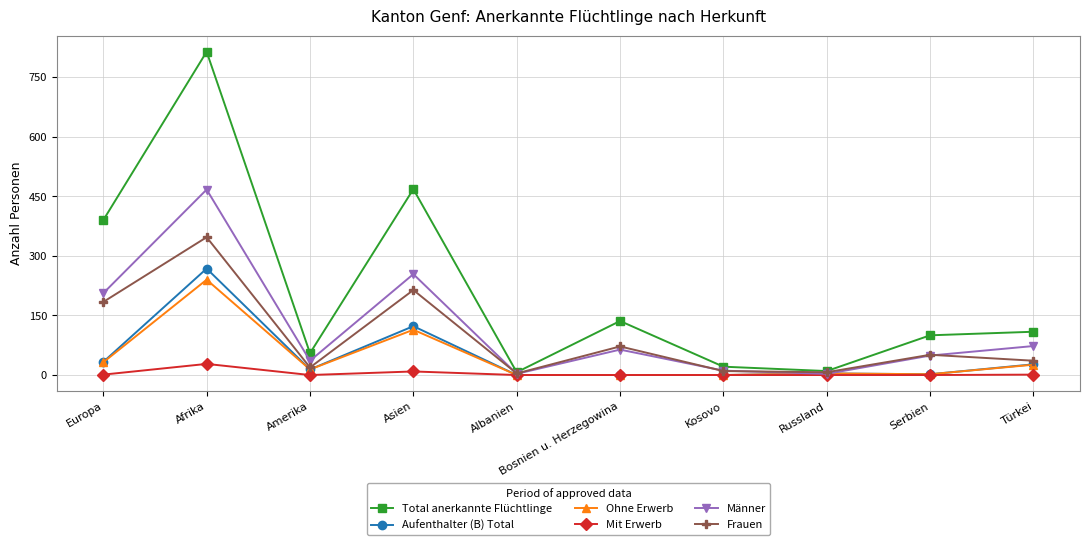

At how many categories does at least one series exceed 183?

3